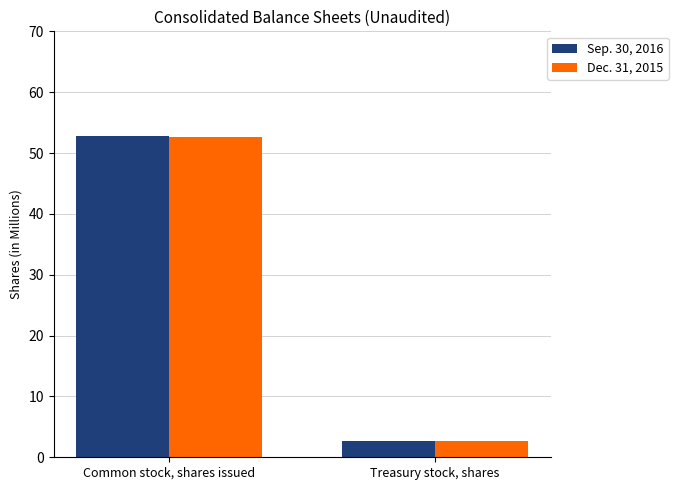

How many data points in Sep. 30, 2016 are less than 52?

1